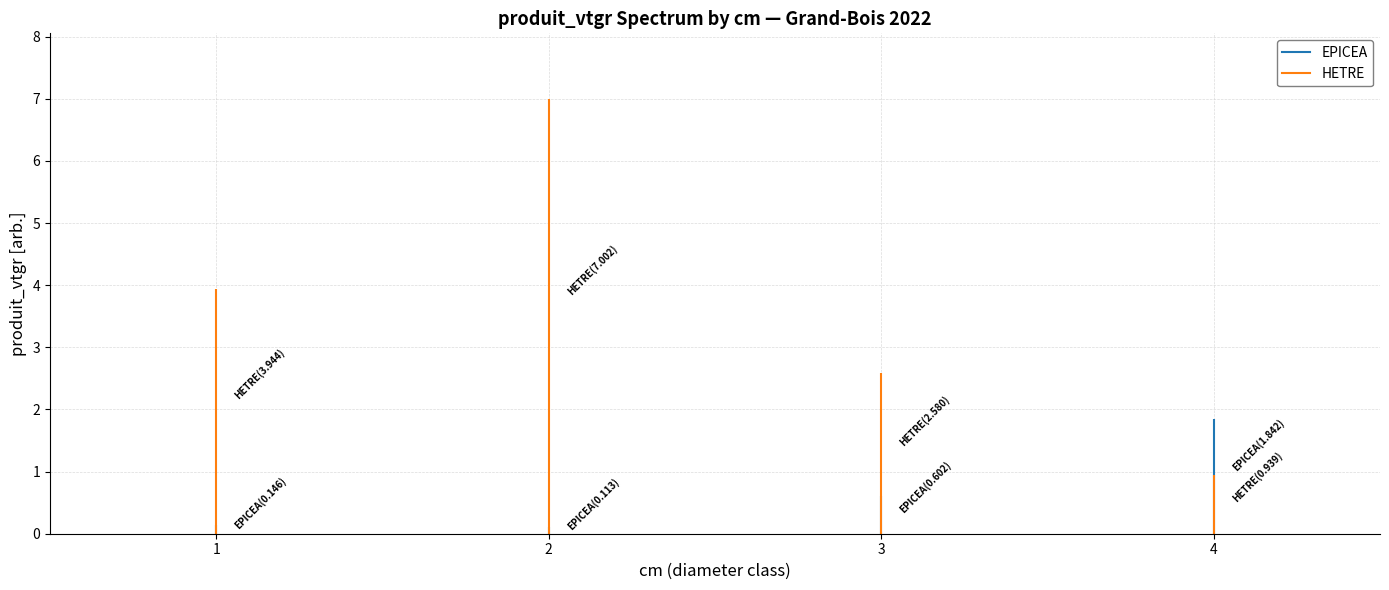

Reading left to right, what are all the values shown in this chart?

EPICEA: 1=0.1	2=0.1	3=0.6	4=1.8
HETRE: 1=3.9	2=7.0	3=2.6	4=0.9